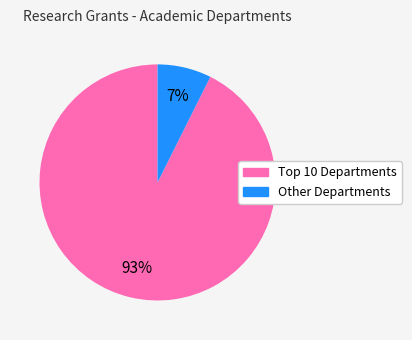

Which slice is the largest?

Top 10 Departments